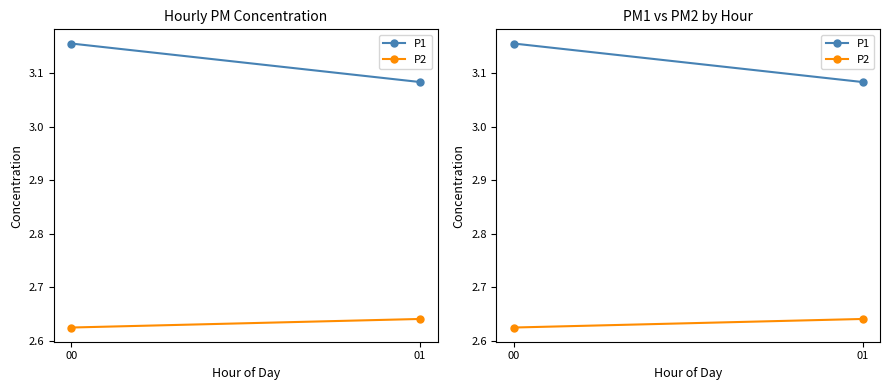

Which series has the largest range (max minus min)?

P1